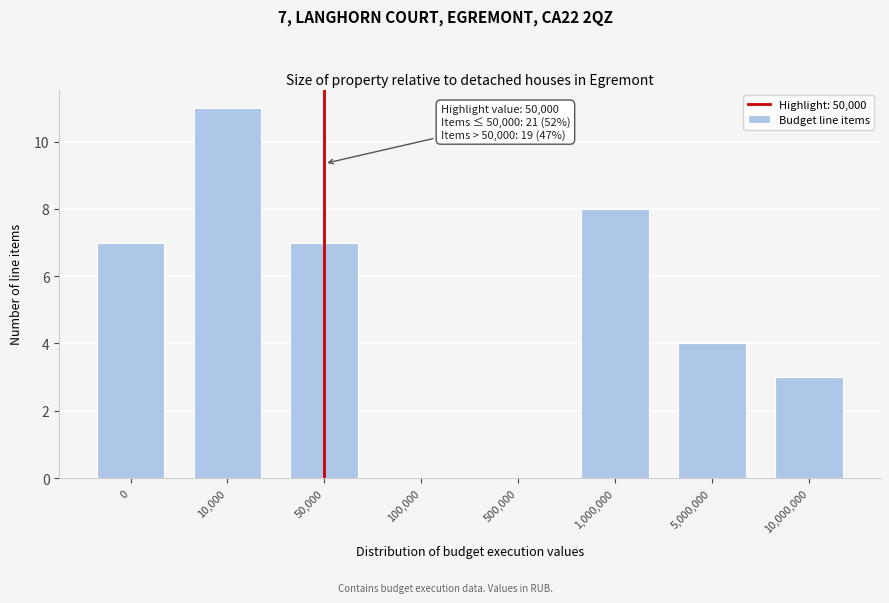

Reading left to right, list all the values displayed in this chart.

0=7	10,000=11	50,000=7	100,000=0	500,000=0	1,000,000=8	5,000,000=4	10,000,000=3